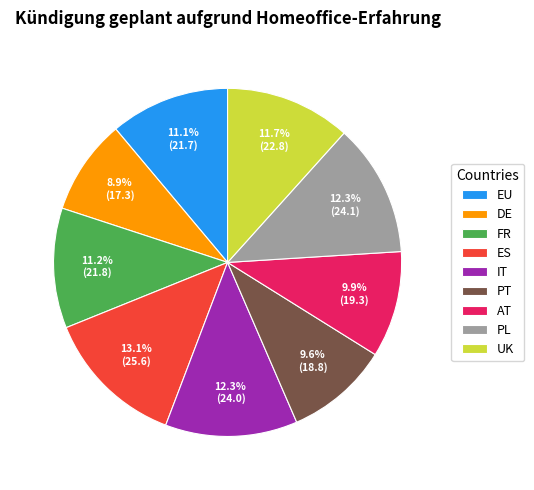

Which has a higher value, PT or EU?

EU